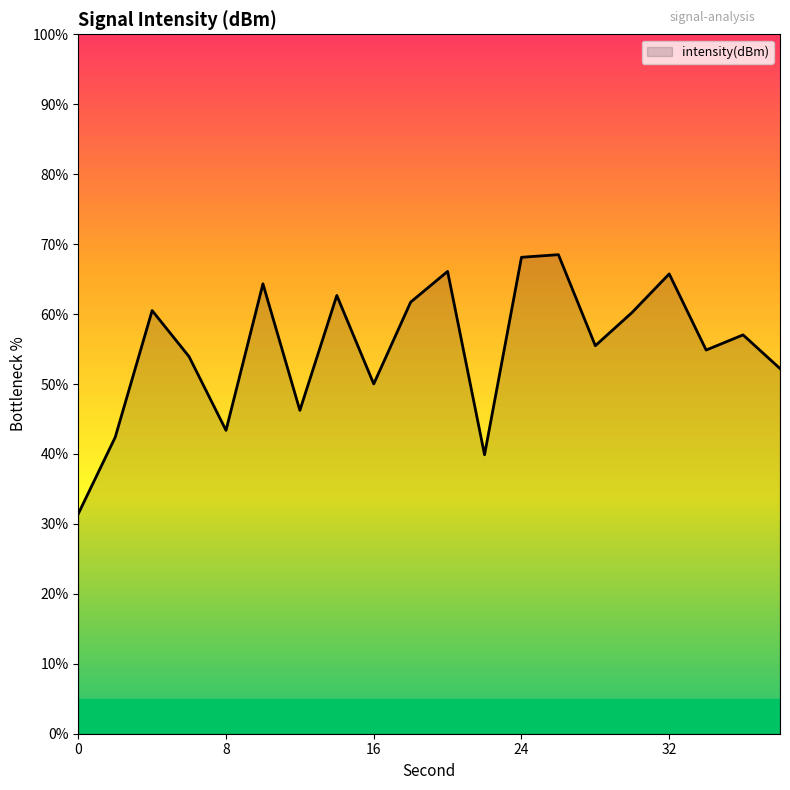

What is the difference between the maximum and minimum values?

37.1